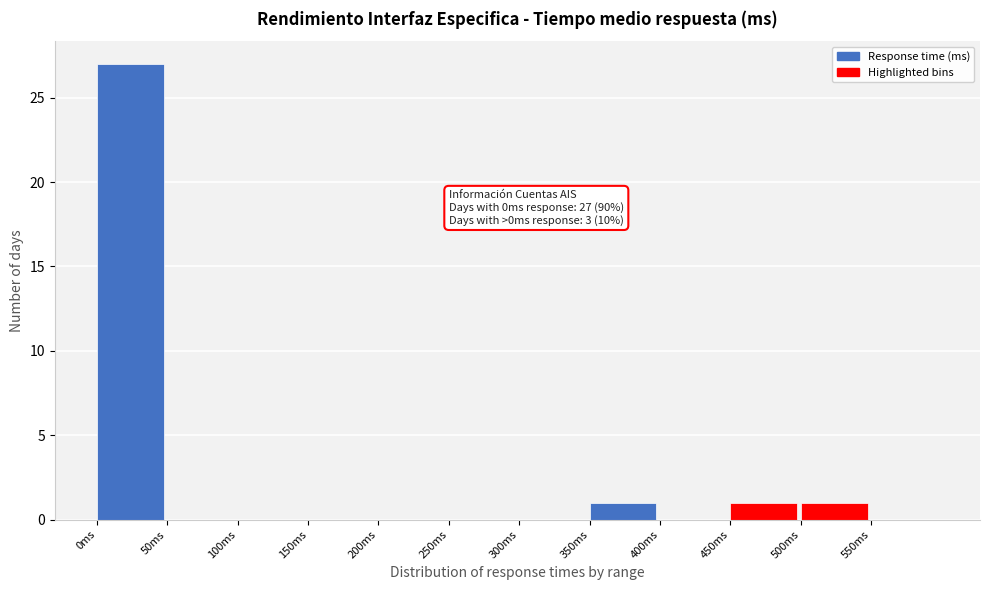

Over which range of the x-axis is the bar tallest?

0 to 50